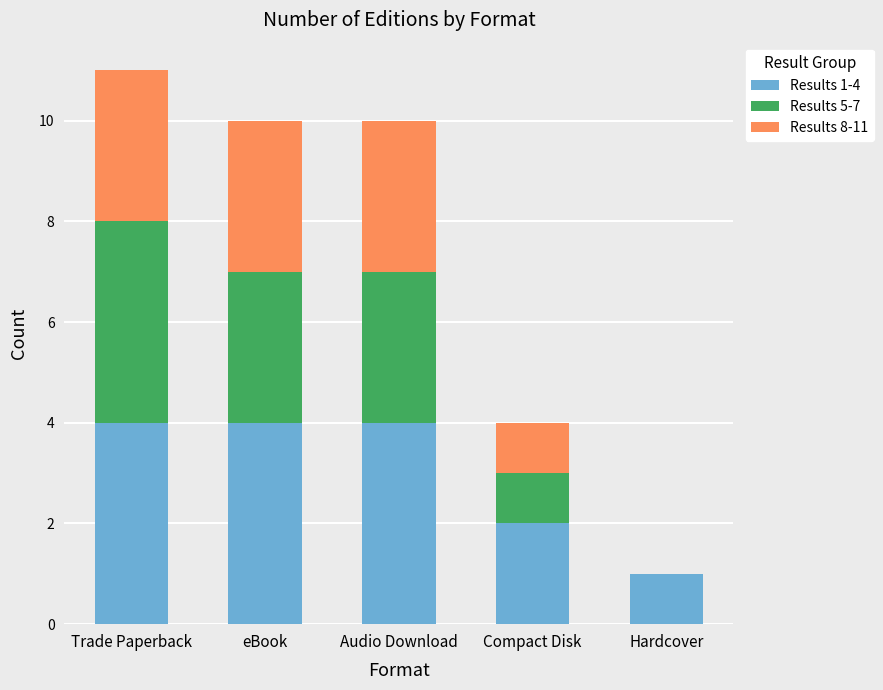

What is the total value across all series at eBook?

10